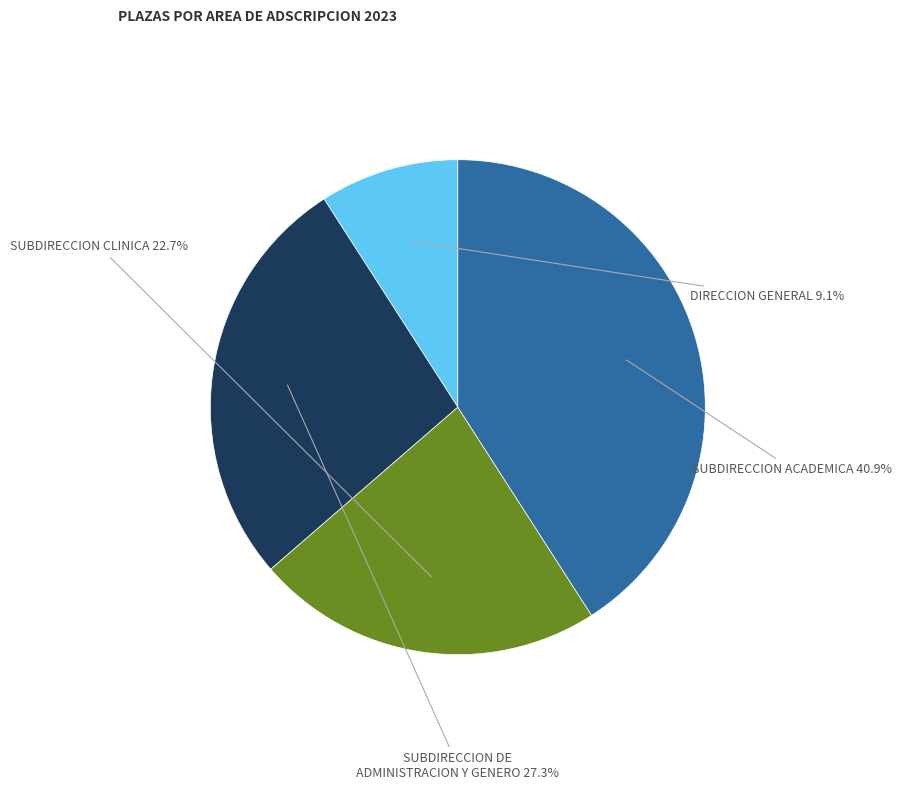

To the nearest percent, what is the average slice percentage?

25%